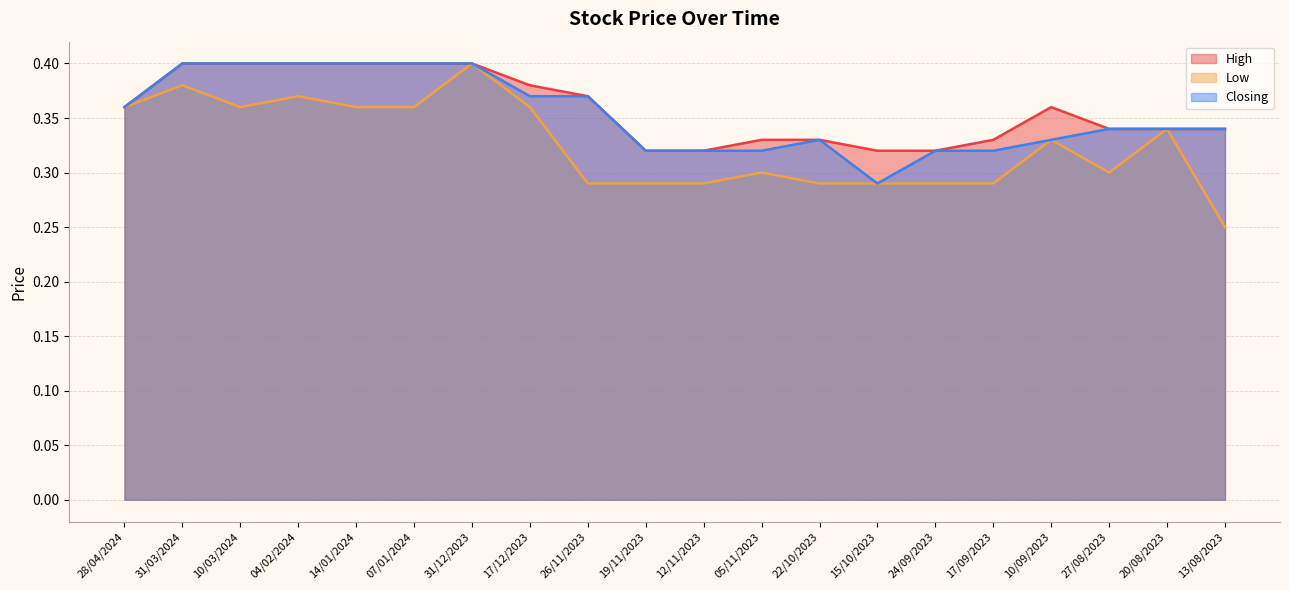

Between 10/09/2023 and 20/08/2023, which series saw the biggest shift?

High